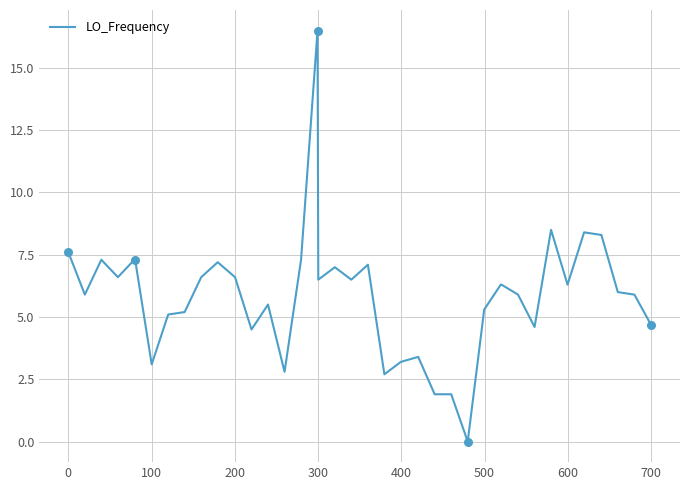

What is the maximum value shown in the chart?

16.5